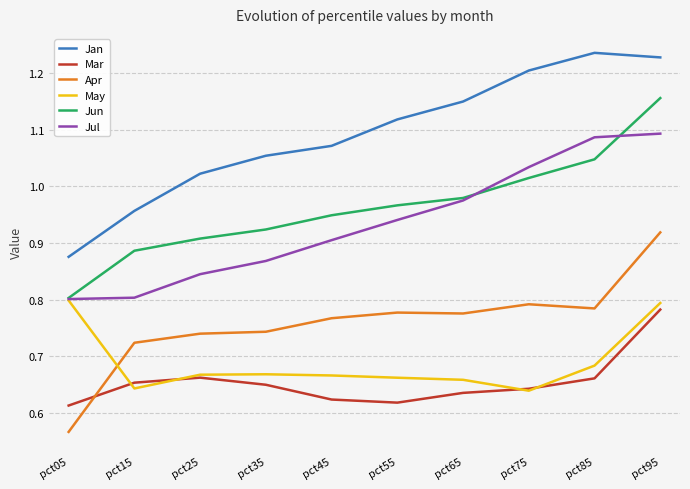

At which label is Apr closest to 0?

pct05